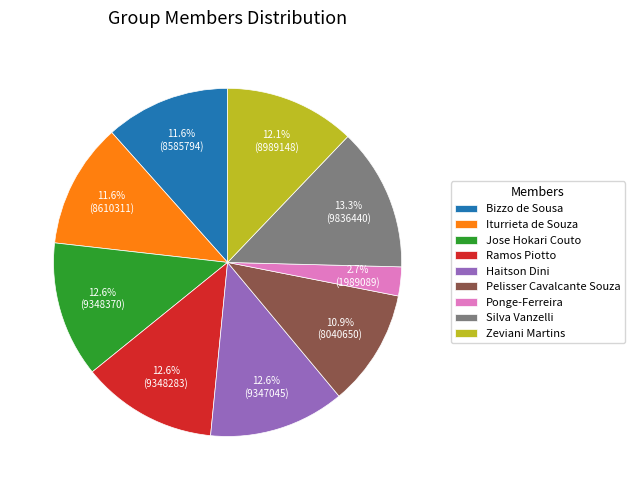

To the nearest percent, what percentage of the pie is Silva Vanzelli?

13%